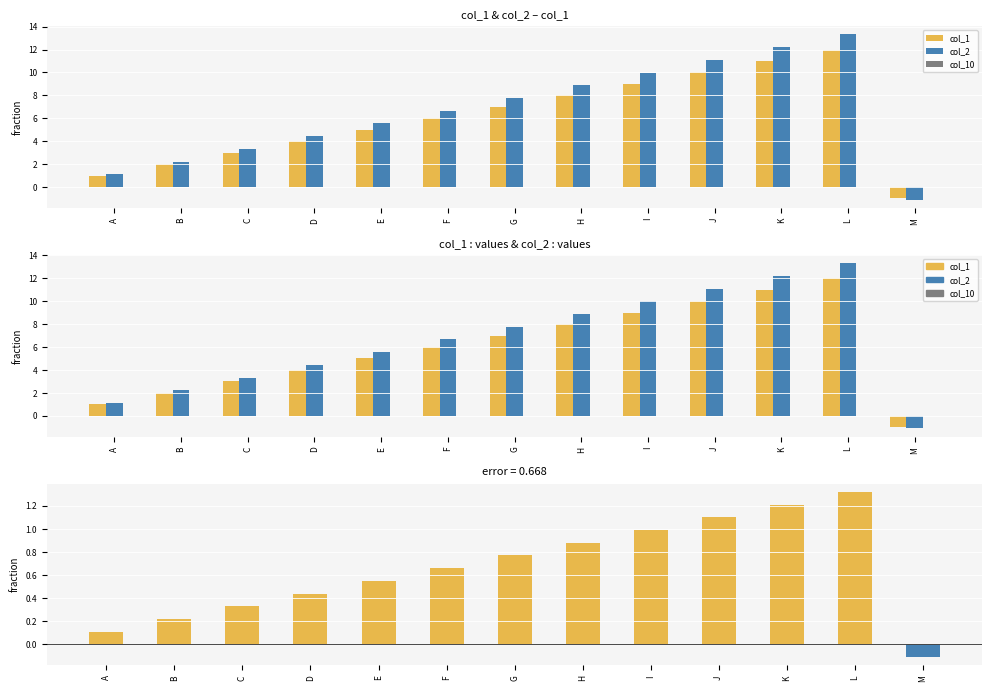

What is the highest value of the col_1 series?

12.0